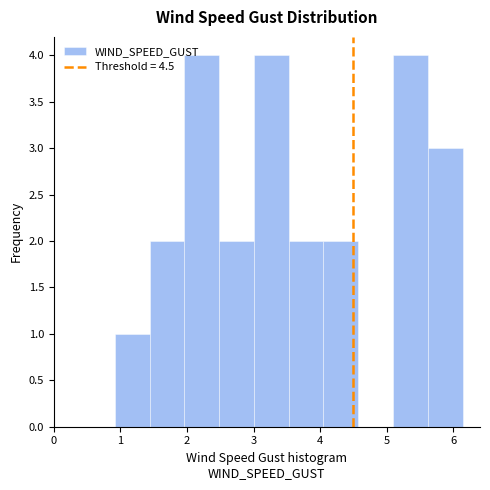

How tall is the bar that spans 0.9 to 1.4 on the x-axis? Neither the bar edges nor the heights are printed on the chart, so give them approximately, as read against the axes.

1